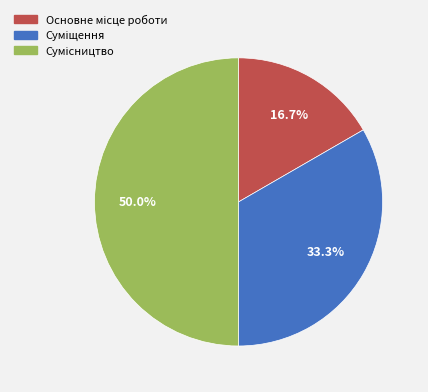

Rank the categories by value from highest to lowest.

Сумісництво, Суміщення, Основне місце роботи